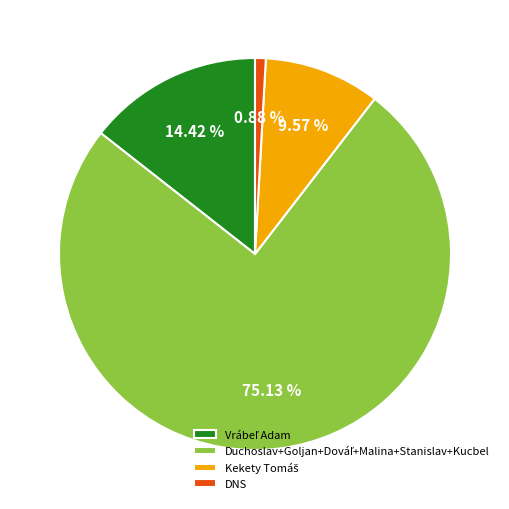

Is there any slice that represents more than half of the pie?

Yes